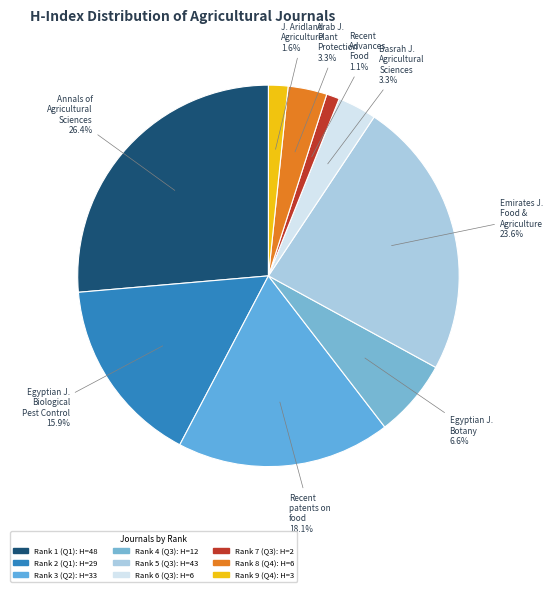

Count the number of slices in the pie.

9